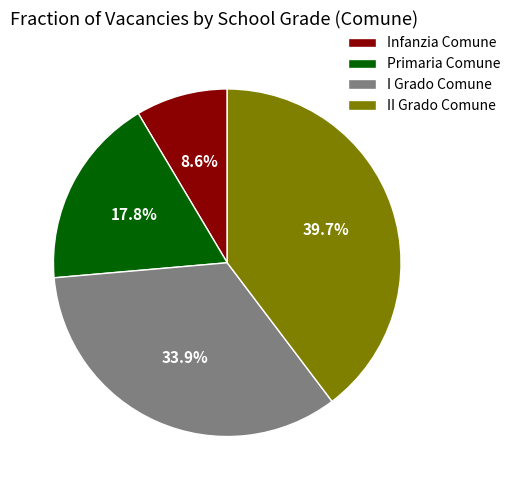

Which category has the smallest portion of the pie?

Infanzia Comune